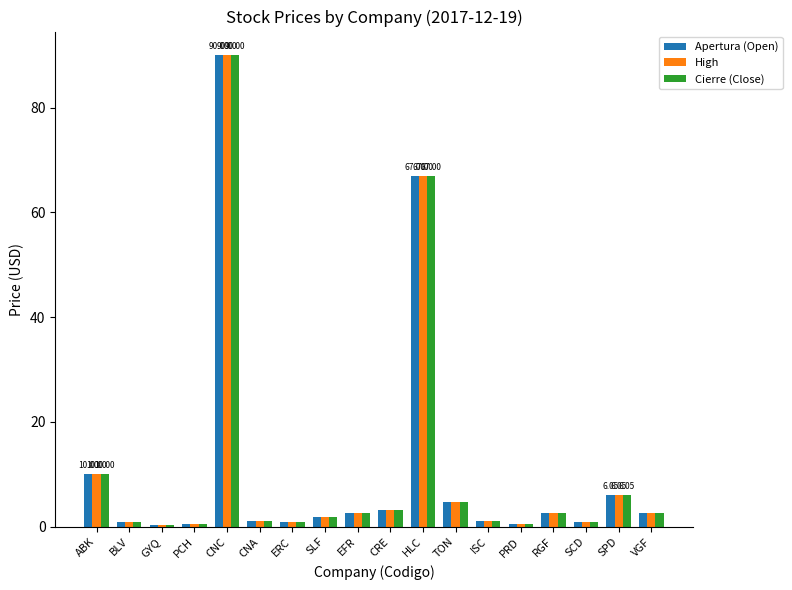

Read the High value at TON.

4.7